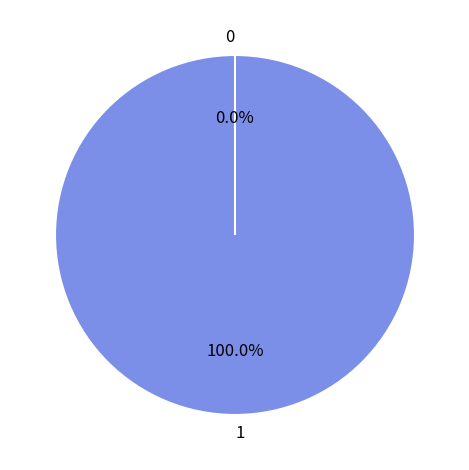

Does 0 represent more than half of the total?

No